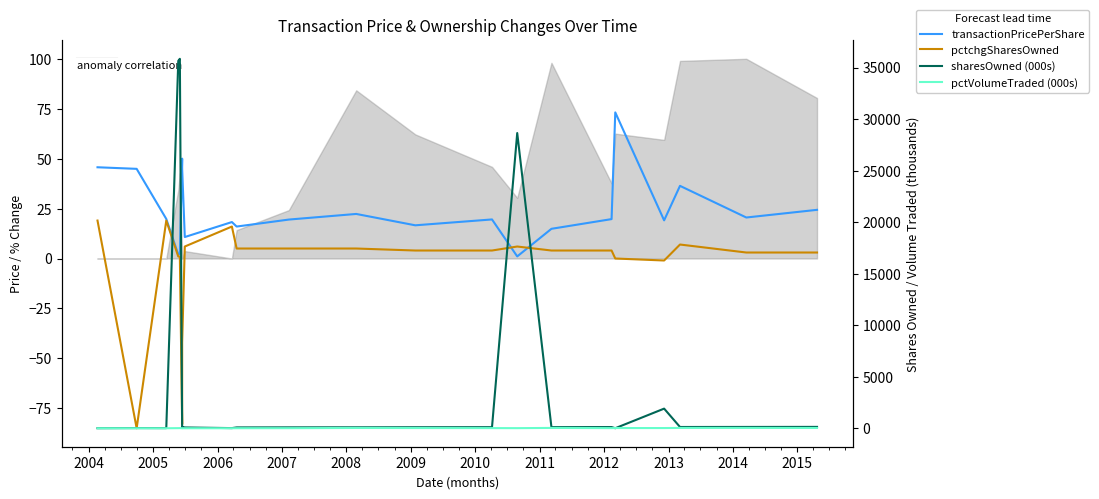

True or false: transactionPricePerShare has a value of 13.0 at 2013.

False